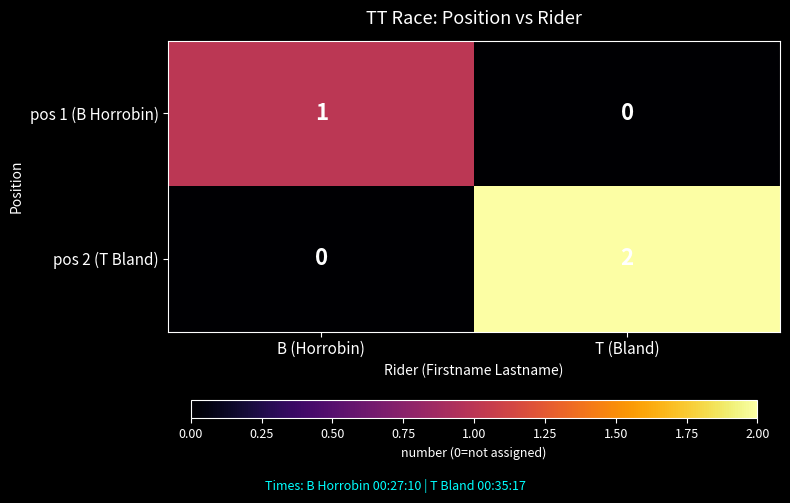

How many distinct data groups are displayed?

2